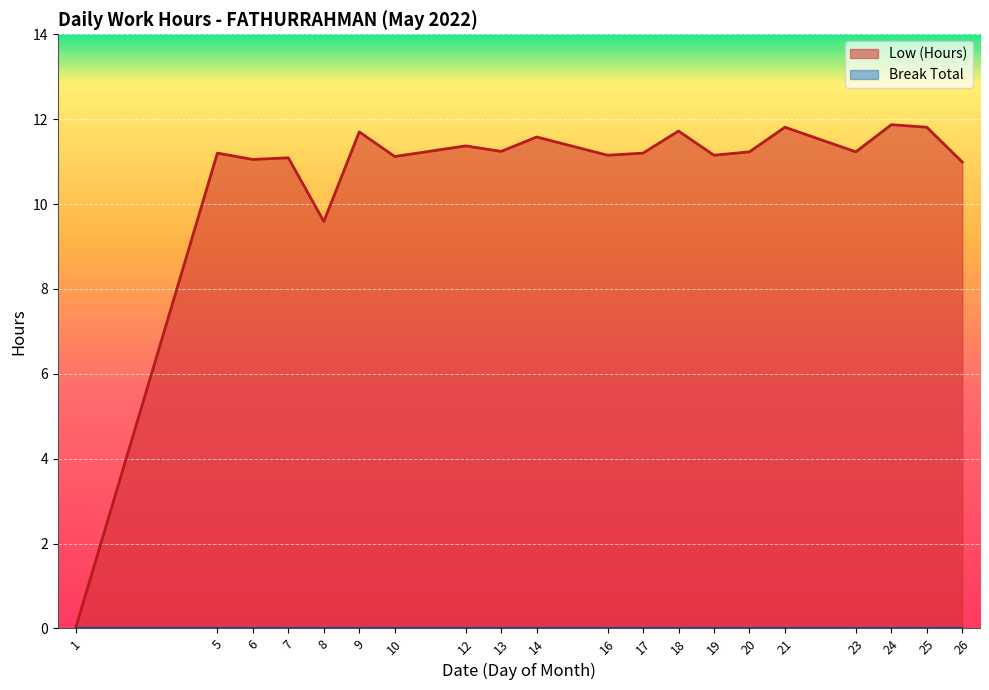

Reading left to right, extract all data points from this chart.

0.0	11.2	11.1	11.1	9.6	11.7	11.1	11.4	11.2	11.6	11.2	11.2	11.7	11.2	11.2	11.8	11.2	11.9	11.8	11.0